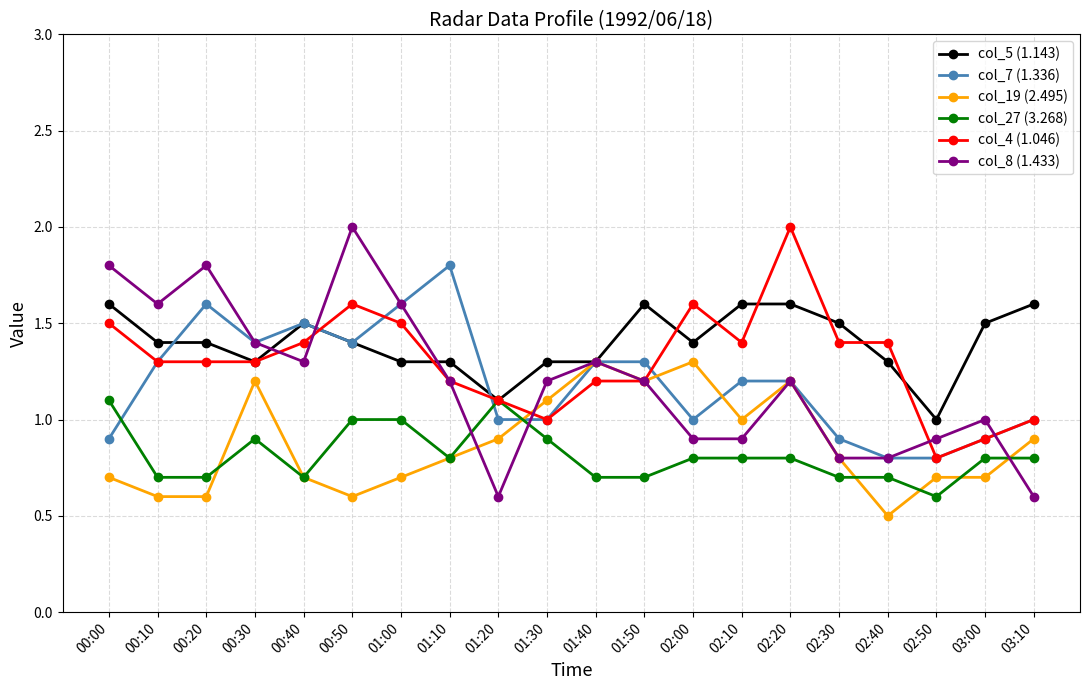

True or false: col_27 (3.268) and col_8 (1.433) intersect in this chart.

True